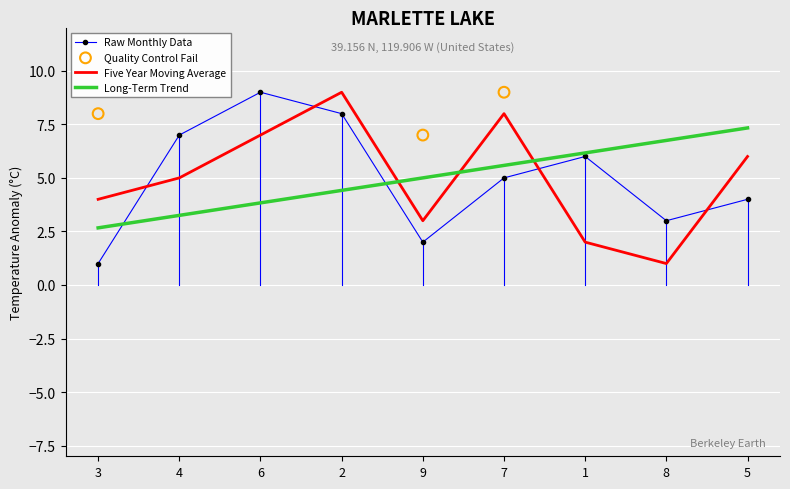

Is the value of Five Year Moving Average at 2 greater than the value of Raw Monthly Data at 3?

Yes